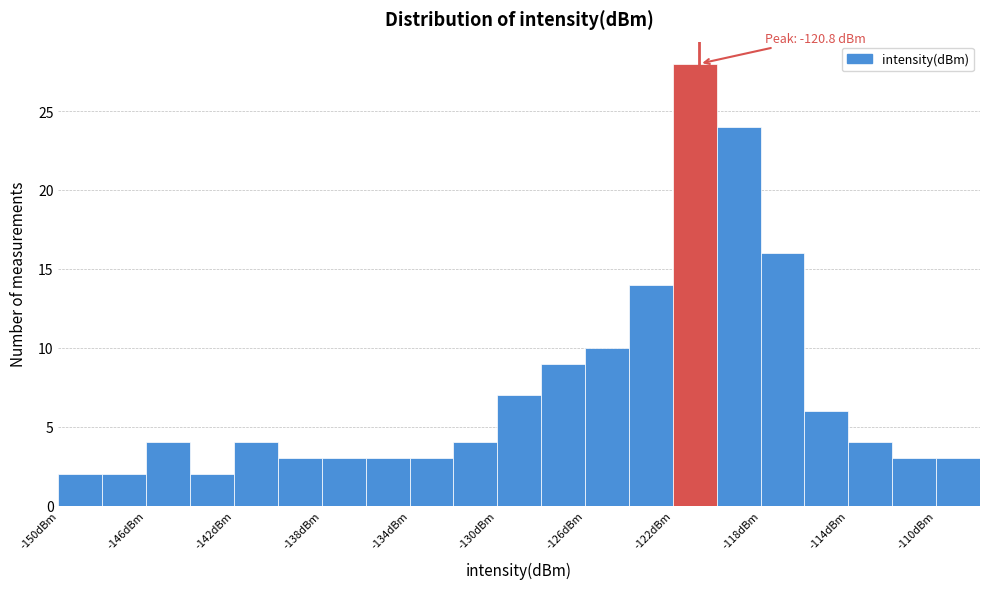

Over which range of the x-axis is the bar tallest?

-122 to -120